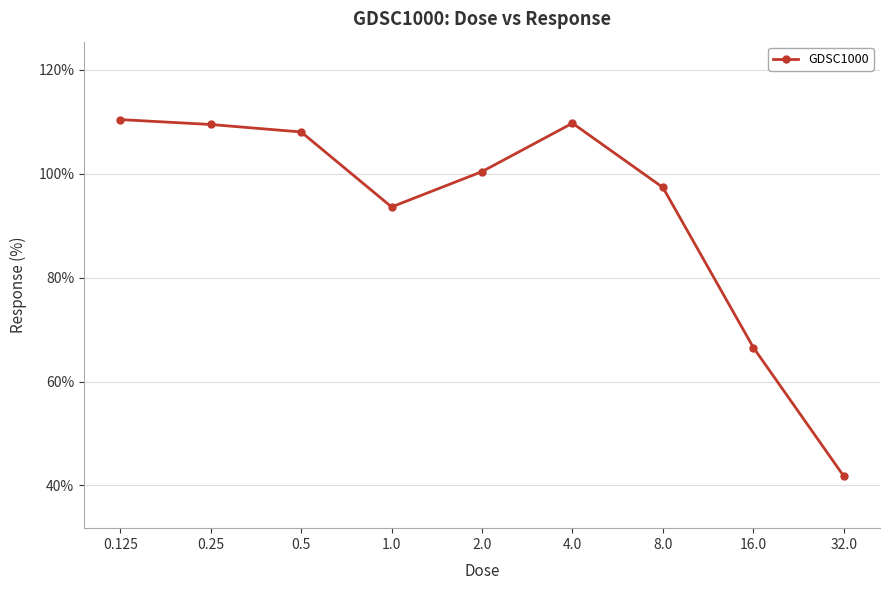

Approximately how many times larger is the value at 0.5 compared to 0.25?

1.0